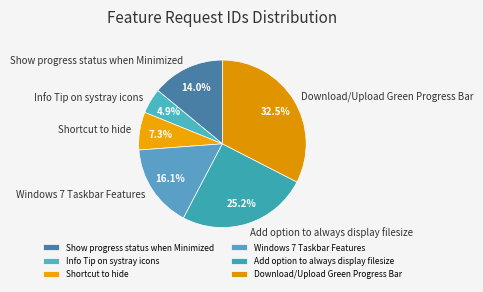

What is the smallest slice in the pie chart?

Info Tip on systray icons